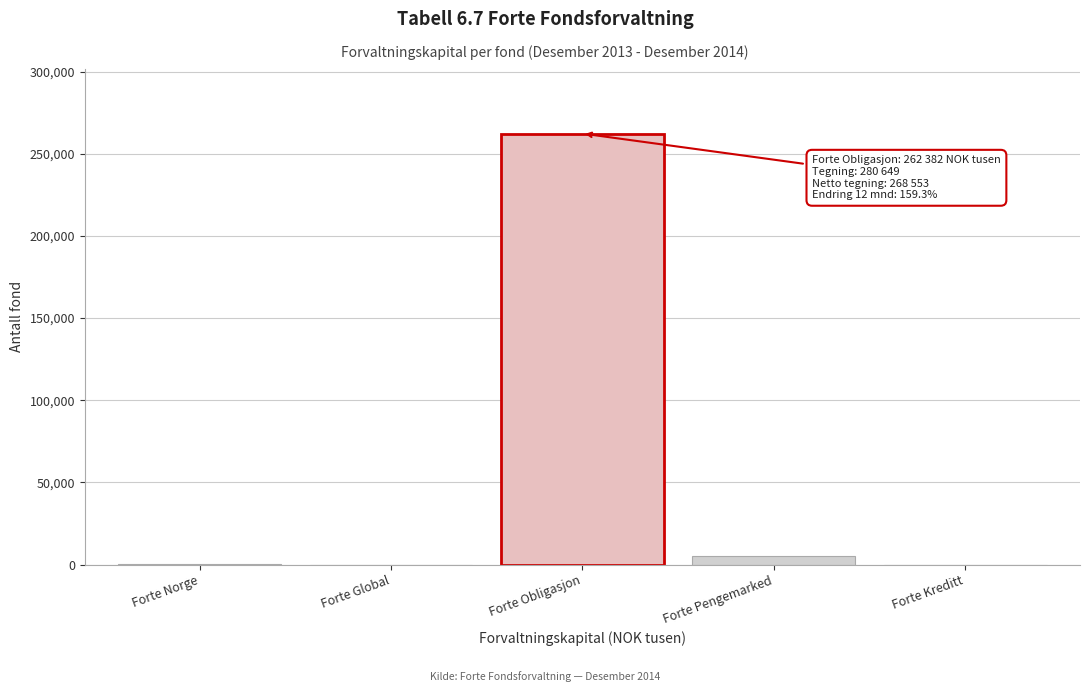

What is the maximum value shown in the chart?

262382